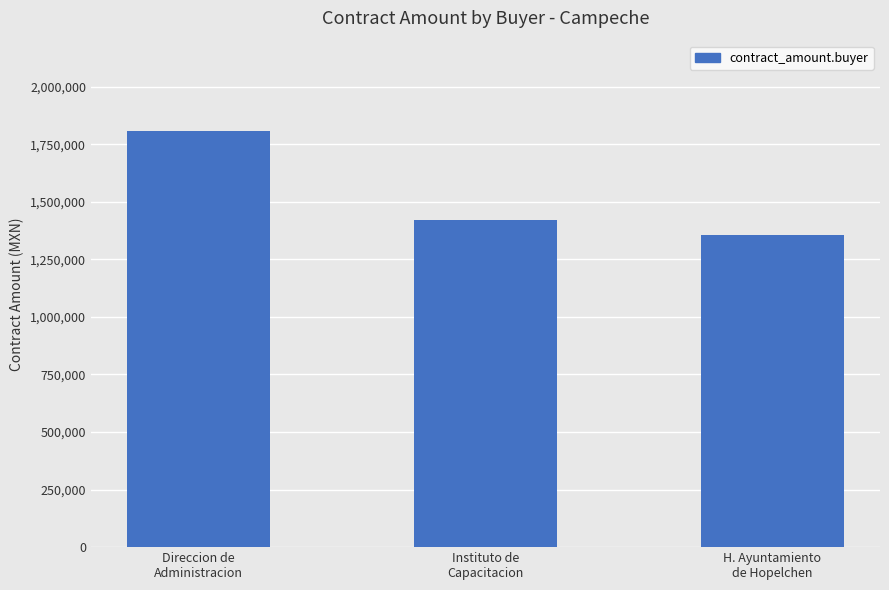

How many distinct data groups are displayed?

1